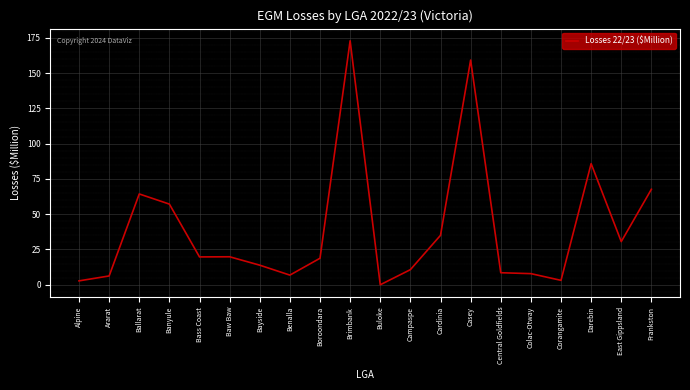

What is the maximum value shown in the chart?

172.9